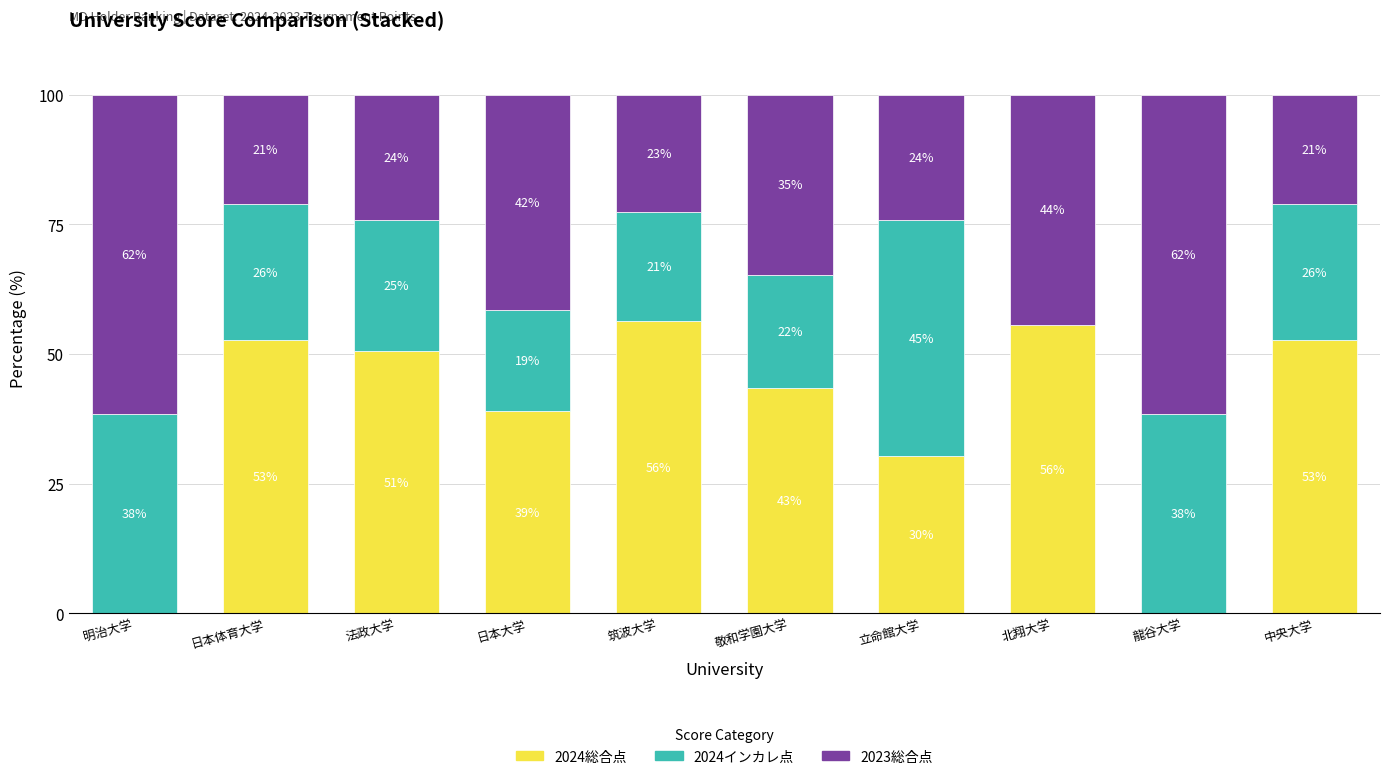

Are the bars grouped side by side (vs. stacked)?

No